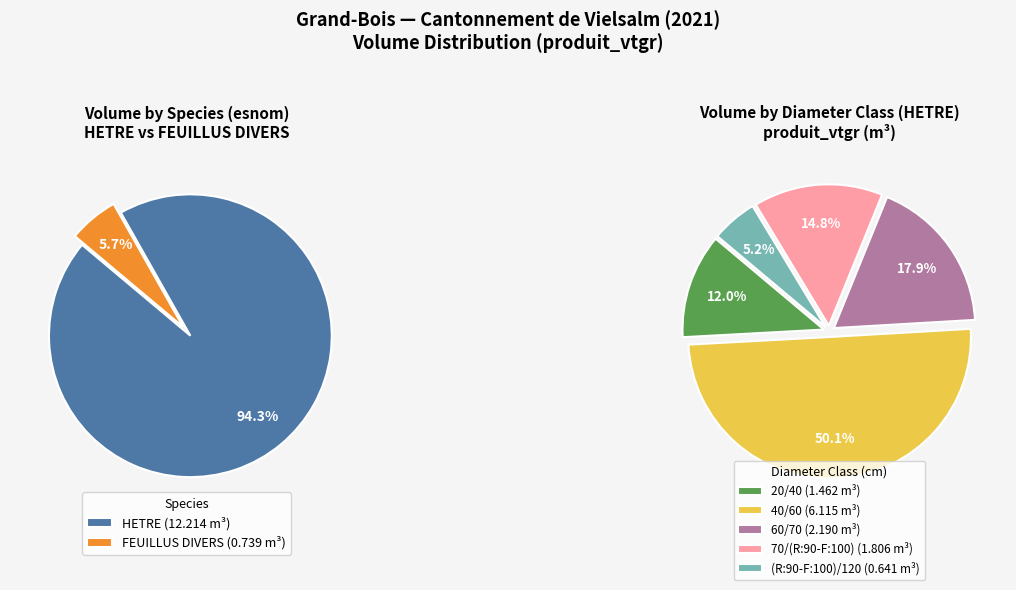

What is the change in value from 40/60 to 70/(R:90-F:100)?

-4.3